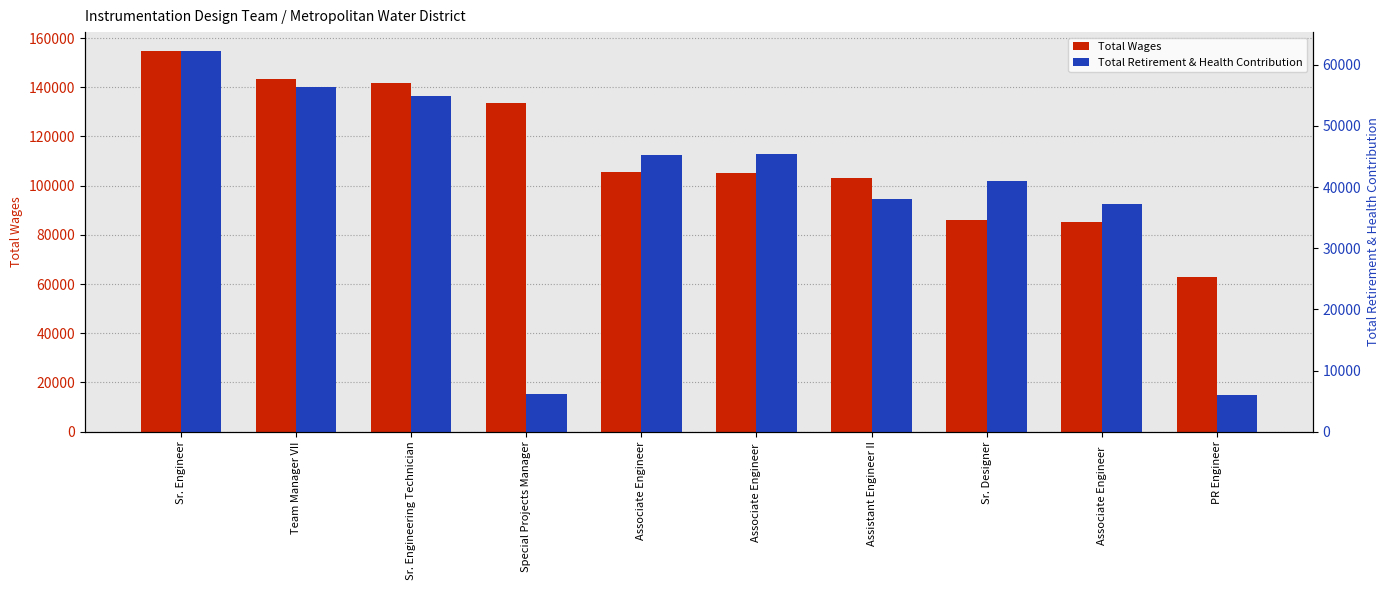

At which label does Total Retirement & Health Contribution first exceed 45257?

Sr. Engineer